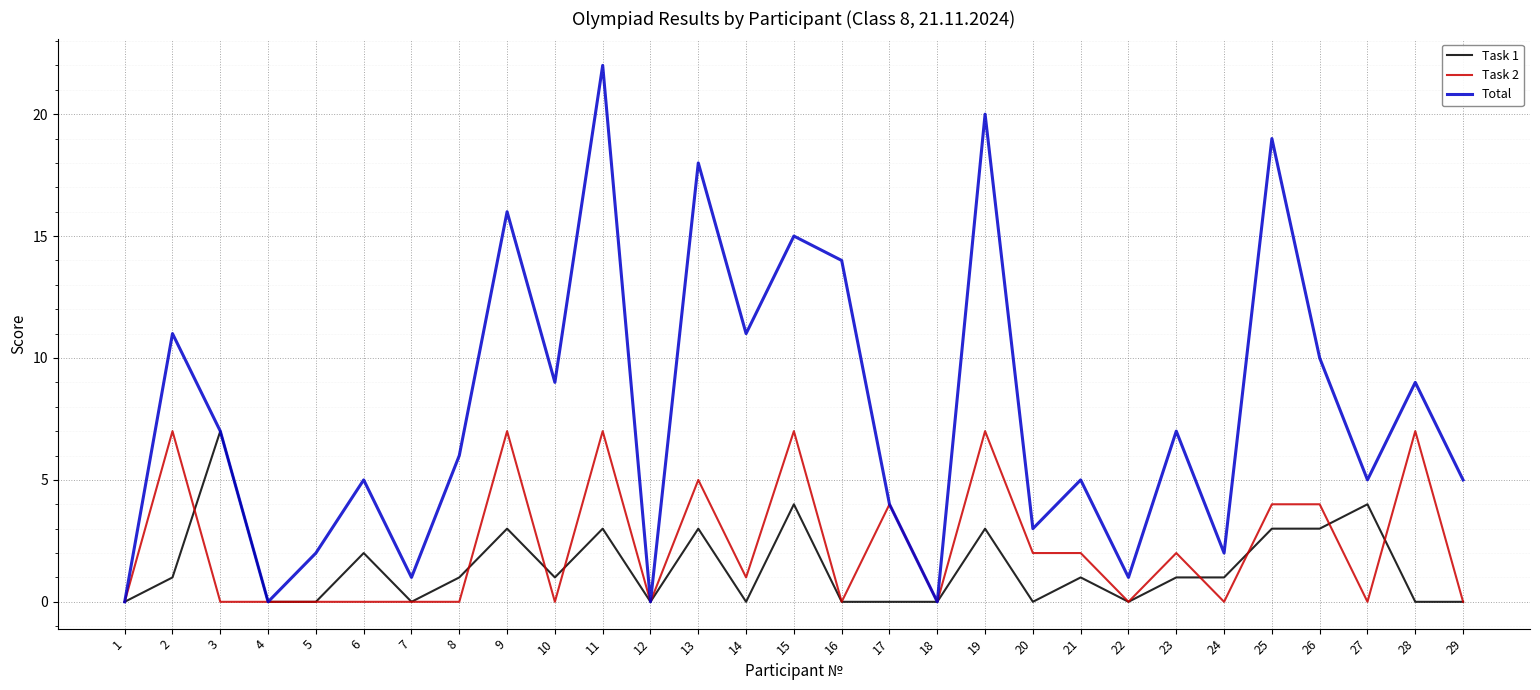

Rank the series at 20 from lowest to highest value.

Task 1, Task 2, Total